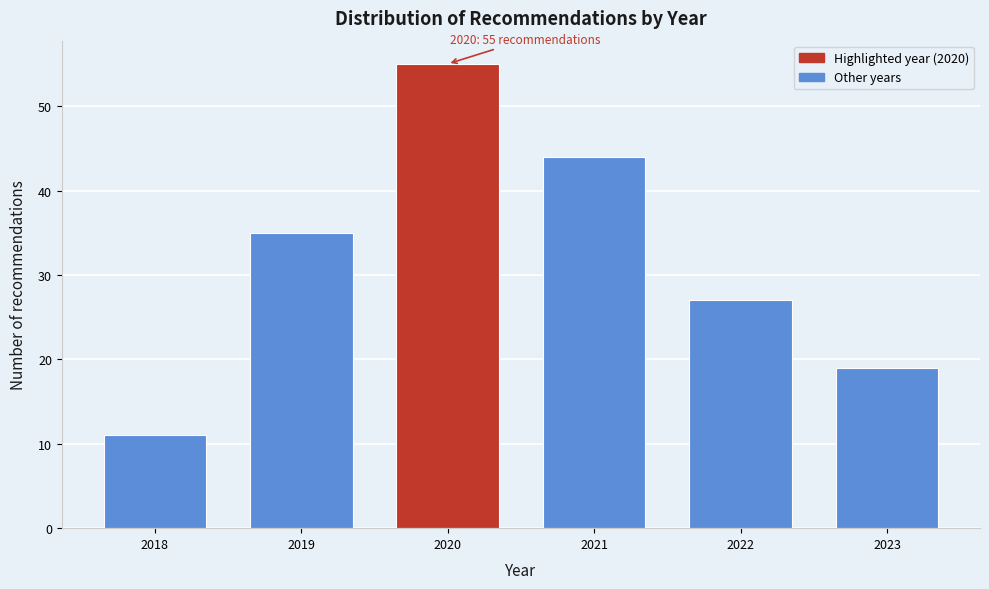

Reading left to right, extract all data points from this chart.

2018=11	2019=35	2020=55	2021=44	2022=27	2023=19